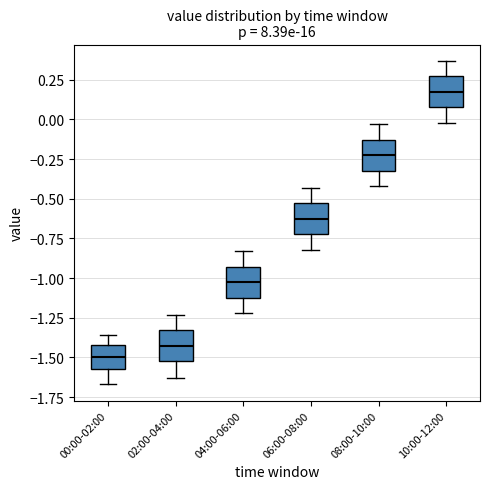

Reading left to right, transcribe this box plot: for each box, give where its median line is, the range the box spans, and where its two whiskers end, as read against the y-axis. The values are not printed on the chart, so give them approximately, as read against the axis.

00:00-02:00: median -1.50, box -1.55 to -1.40, whiskers -1.65 to -1.35
02:00-04:00: median -1.40, box -1.50 to -1.35, whiskers -1.65 to -1.25
04:00-06:00: median -1.00, box -1.10 to -0.95, whiskers -1.20 to -0.85
06:00-08:00: median -0.60, box -0.70 to -0.55, whiskers -0.80 to -0.45
08:00-10:00: median -0.20, box -0.30 to -0.15, whiskers -0.40 to -0.05
10:00-12:00: median 0.20, box 0.10 to 0.25, whiskers 0.00 to 0.35